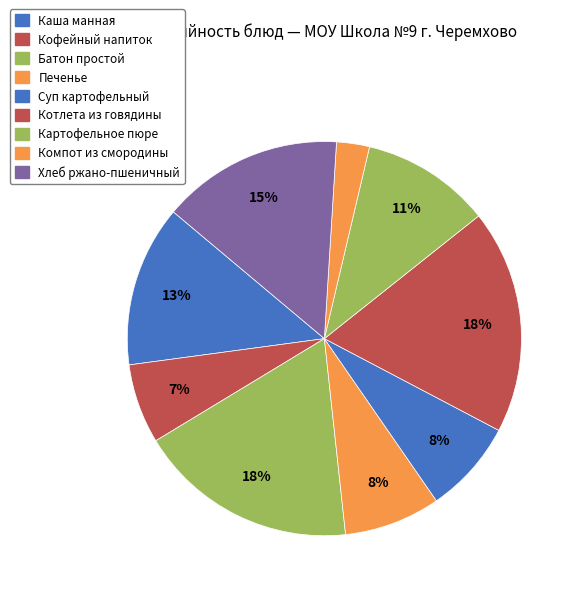

How many slices are in this pie chart?

9